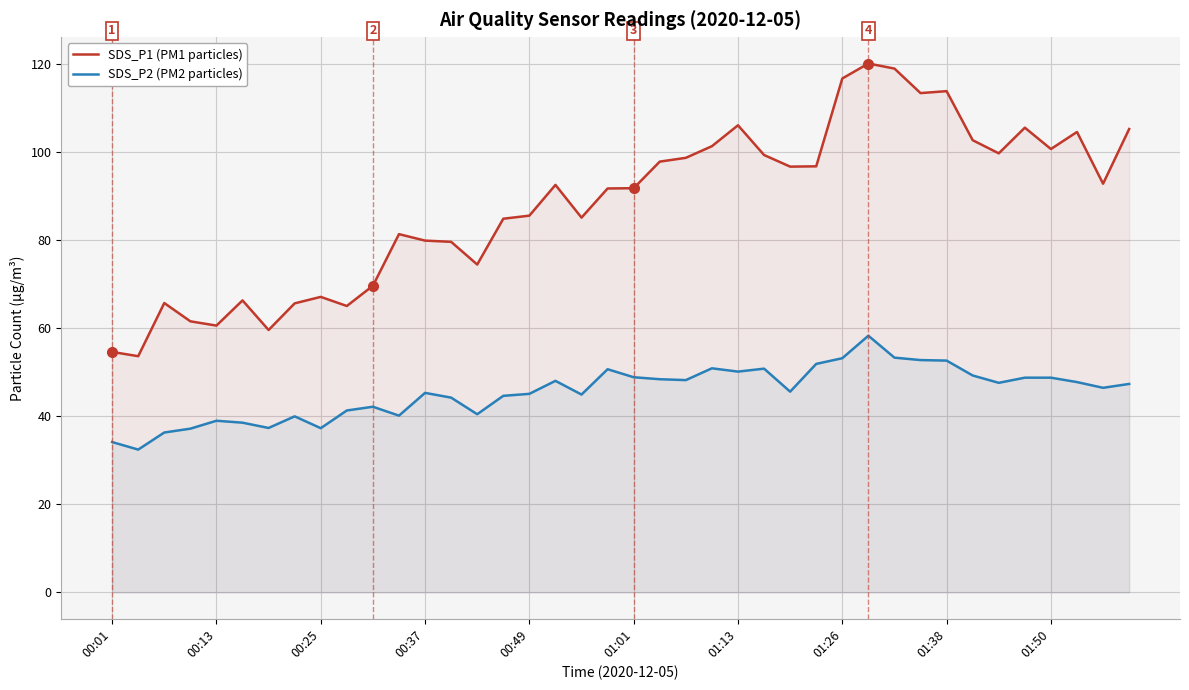

How many values in the SDS_P2 (PM2 particles) series exceed 47?

20